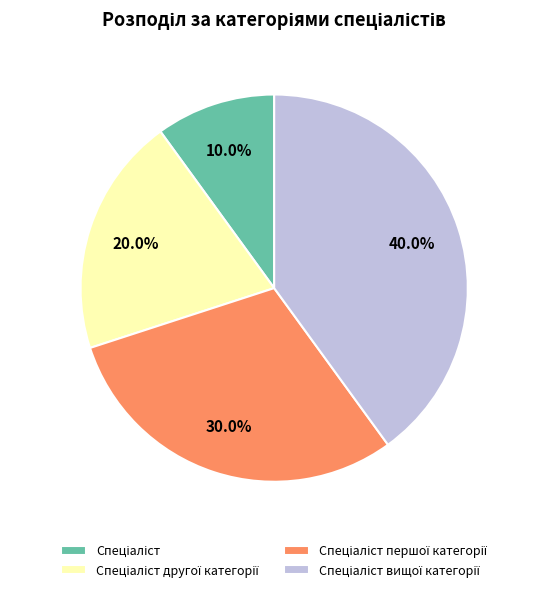

Does any single category account for the majority?

No